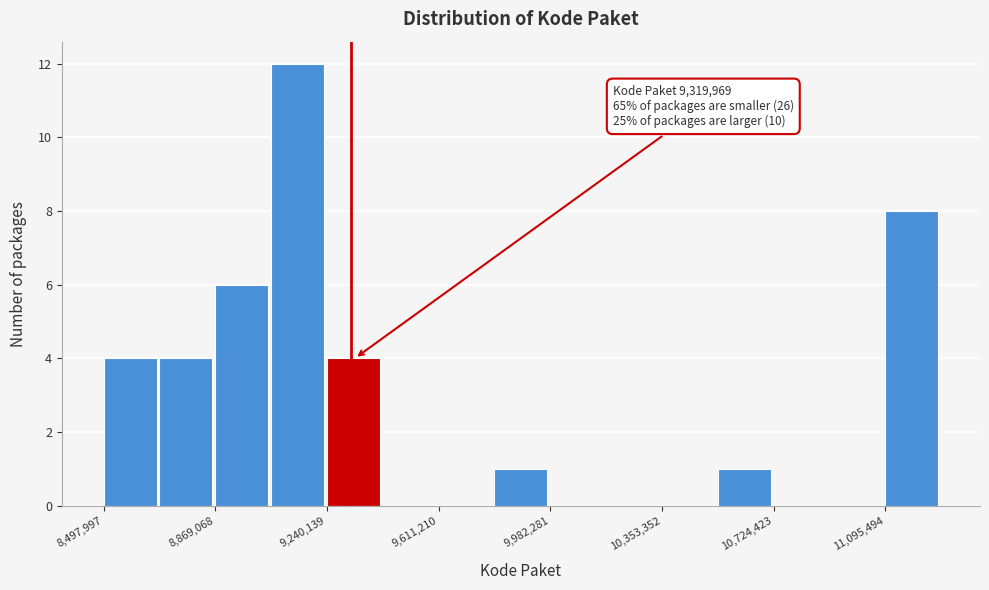

Read against the x-axis, roughly where is the centre of the tallest bar?

9150000